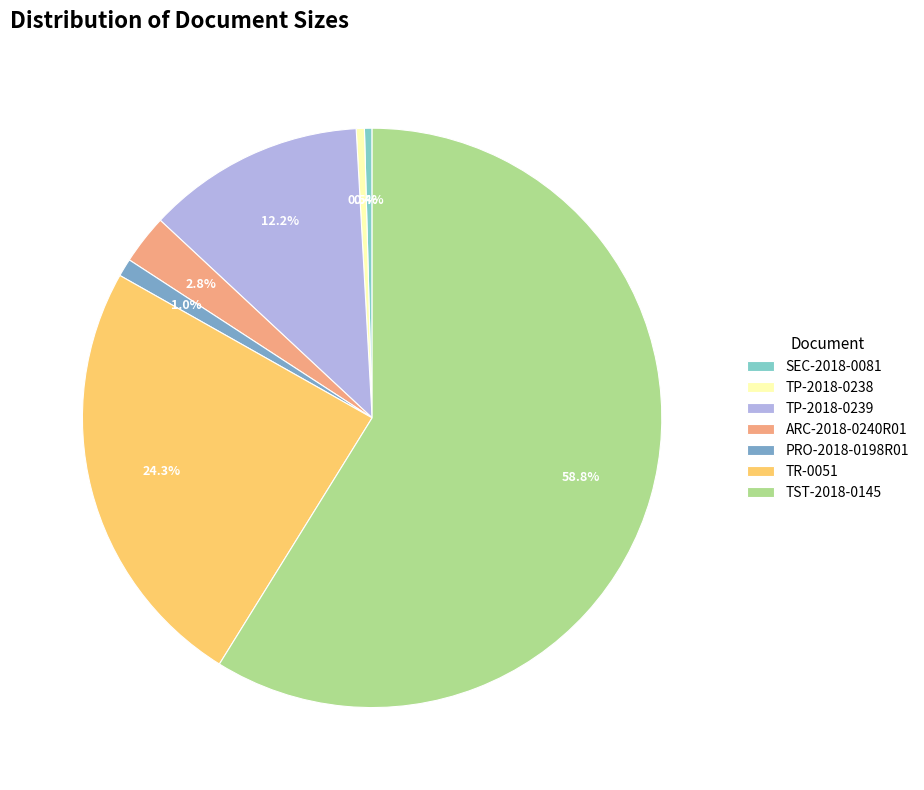

To the nearest percent, what is the combined percentage of TP-2018-0239 and ARC-2018-0240R01?

15%